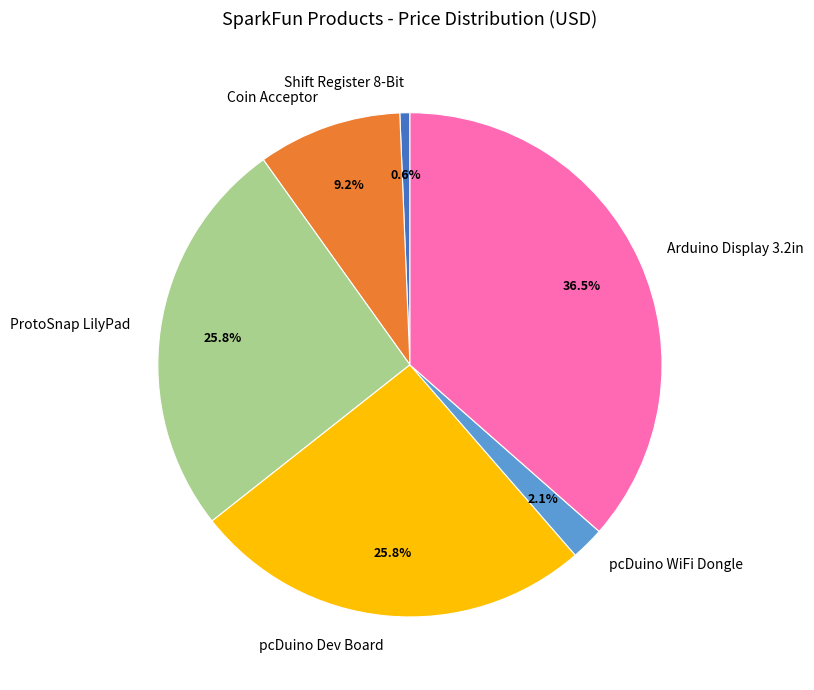

What is the smallest slice in the pie chart?

Shift Register 8-Bit